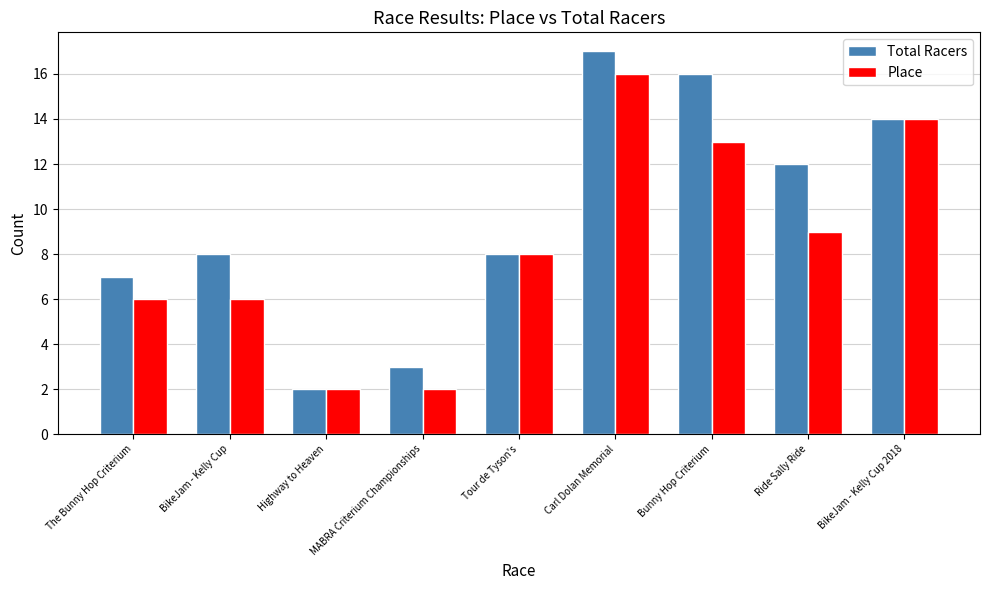

What is the maximum value for Total Racers?

17